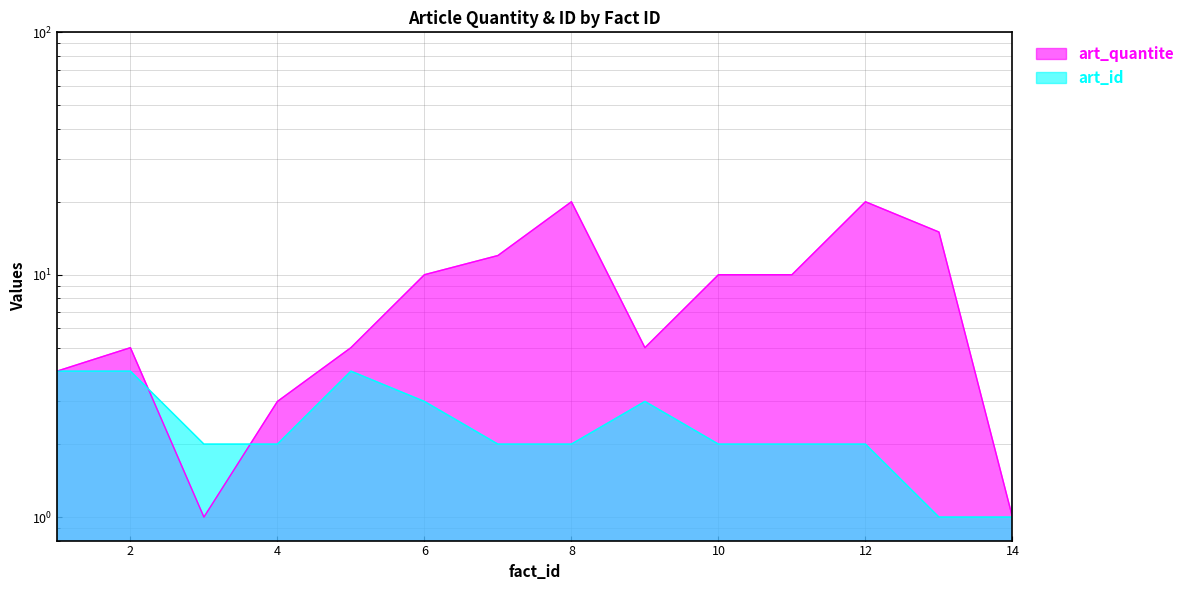

What is the value of the art_id point at the 5th from the left?

4